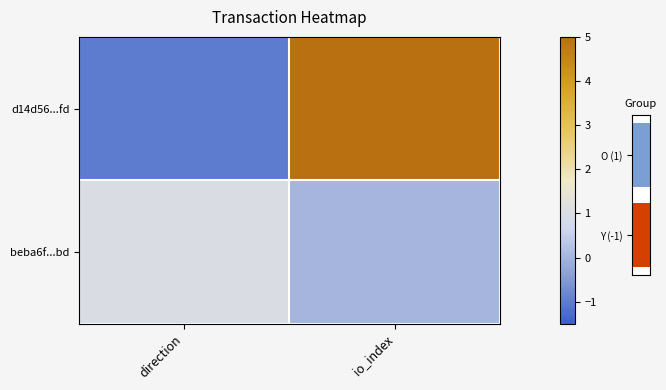

The value of beba6f...bd at direction is 0. True or false?

False